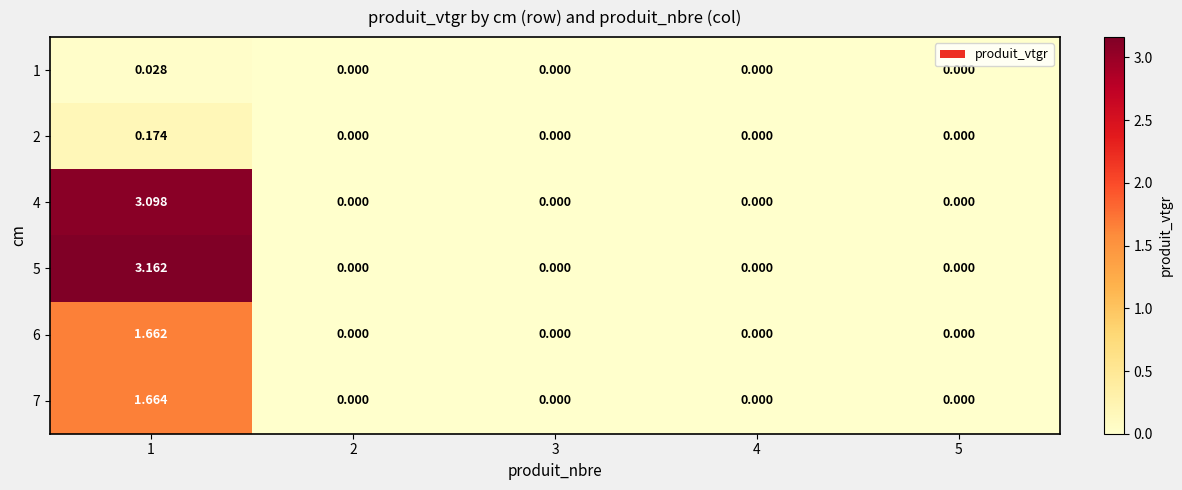

Rank the series by their maximum value, from highest to lowest.

5, 4, 7, 6, 2, 1